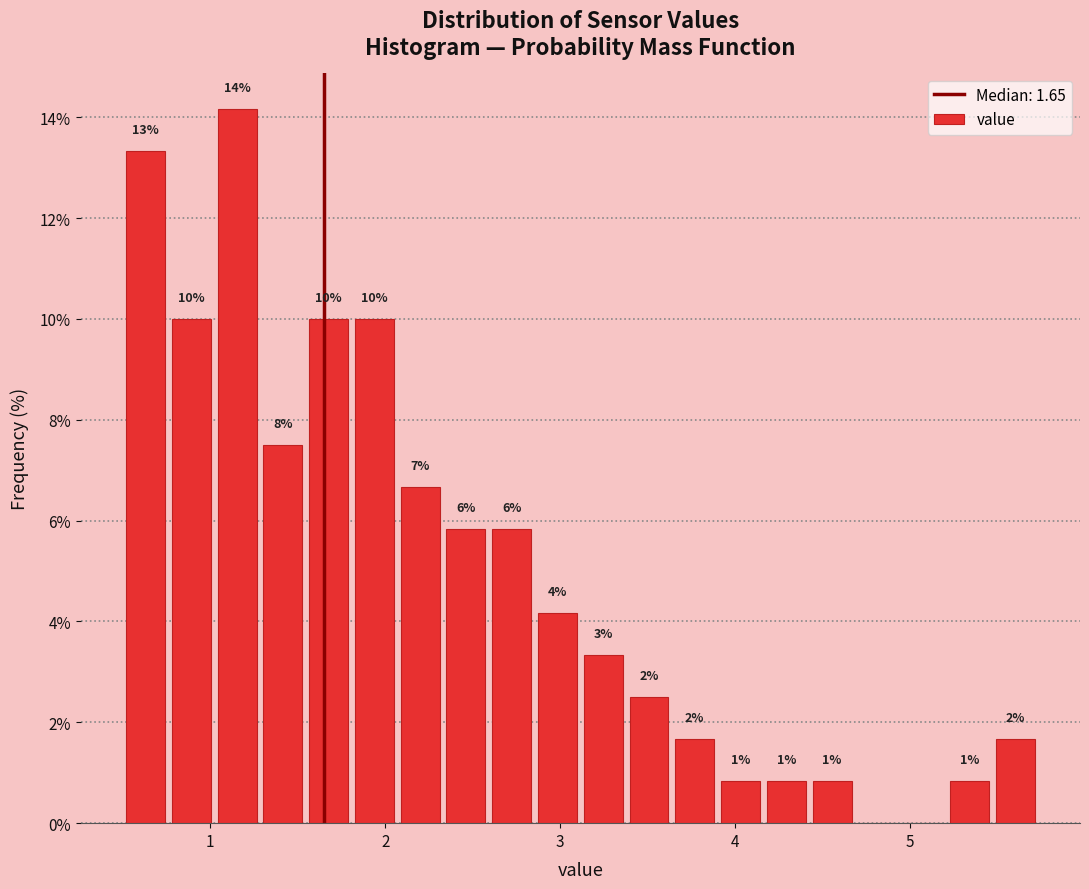

Read against the x-axis, roughly where is the centre of the tallest bar?

1.2